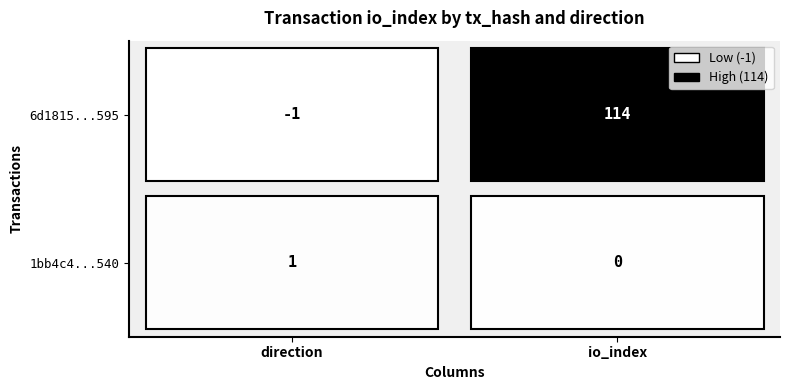

Reading left to right, what are all the values shown in this chart?

6d1815ebf35a2c3019f9436b1824bfa54715595: -1	114
1bb4c4ea8c901c3d68d91152716785508c5e540: 1	0